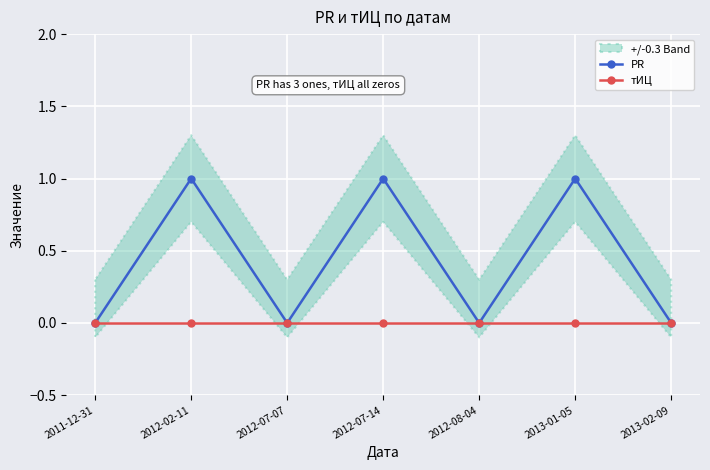

What is the difference between the second highest and second lowest values in the PR series?

1